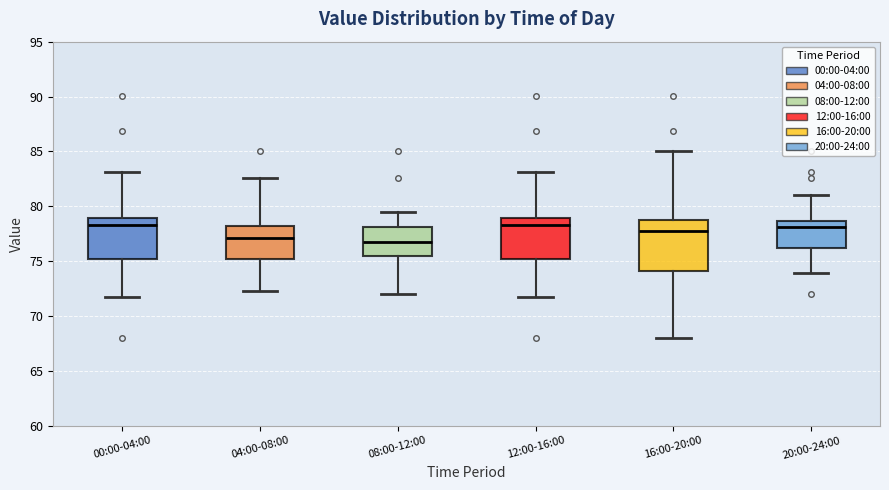

Reading left to right, transcribe this box plot: for each box, give where its median line is, the range the box spans, and where its two whiskers end, as read against the y-axis. The values are not printed on the chart, so give them approximately, as read against the axis.

00:00-04:00: median 78.5, box 75.0 to 79.0, whiskers 71.5 to 83.0
04:00-08:00: median 77.0, box 75.0 to 78.0, whiskers 72.5 to 82.5
08:00-12:00: median 77.0, box 75.5 to 78.0, whiskers 72.0 to 79.5
12:00-16:00: median 78.5, box 75.0 to 79.0, whiskers 71.5 to 83.0
16:00-20:00: median 78.0, box 74.0 to 79.0, whiskers 68.0 to 85.0
20:00-24:00: median 78.0, box 76.0 to 78.5, whiskers 74.0 to 81.0